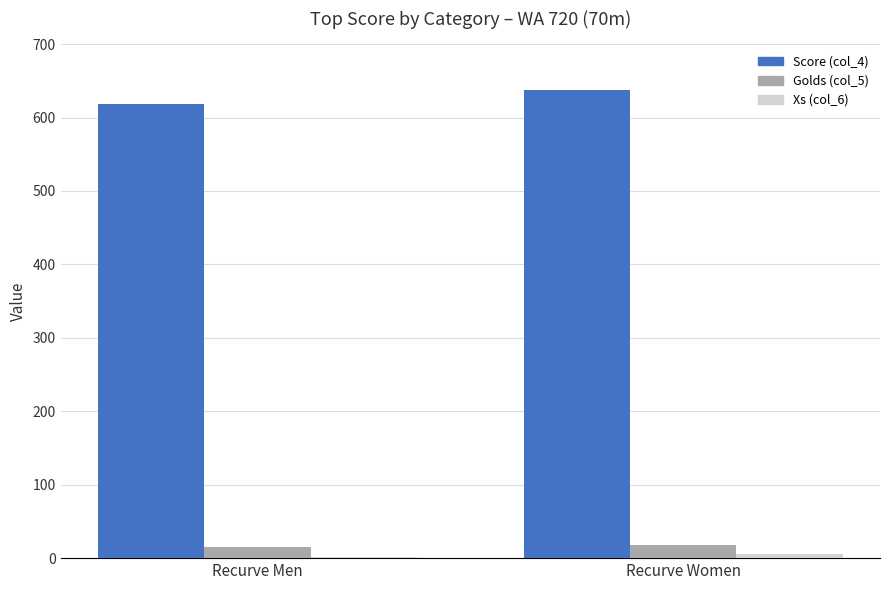

True or false: Score (col_4) has a value of 638 at Recurve Women.

True